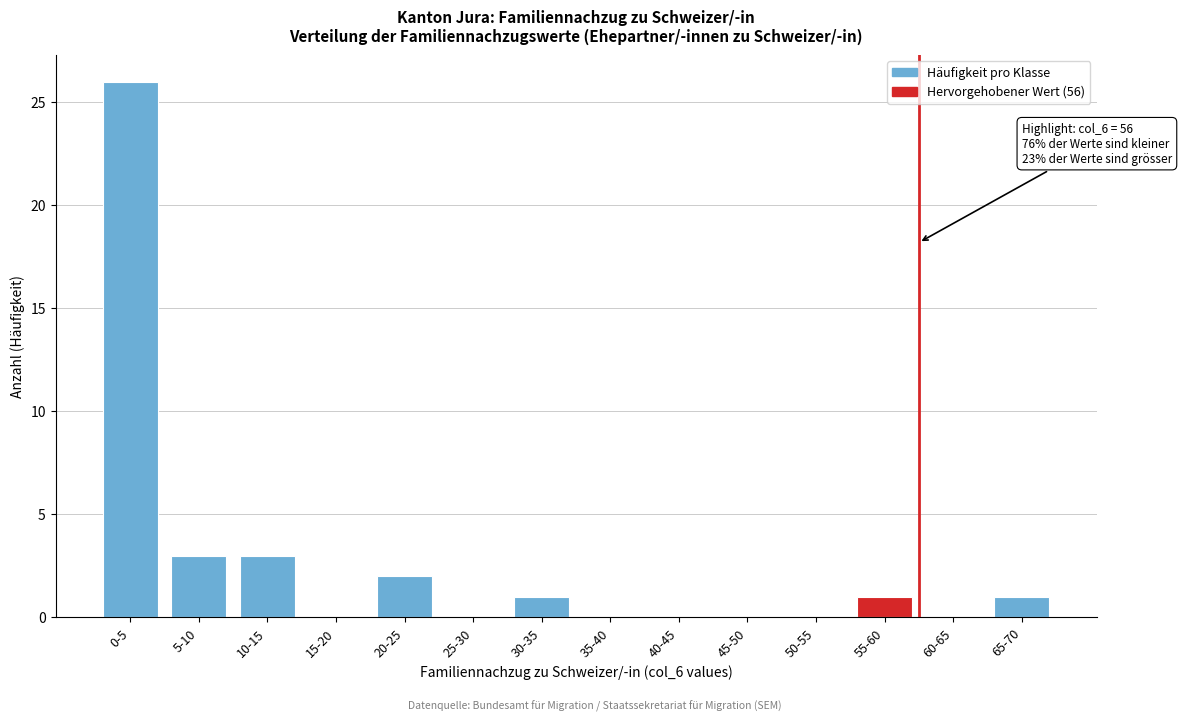

Reading left to right, extract all data points from this chart.

0-5=26	5-10=3	10-15=3	15-20=0	20-25=2	25-30=0	30-35=1	35-40=0	40-45=0	45-50=0	50-55=0	55-60=1	60-65=0	65-70=1